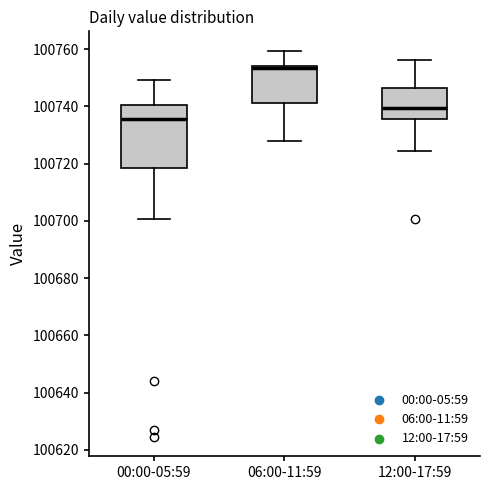

Reading left to right, read every box against the y-axis: the position of its median line, the range the box covers, and the ends of its whiskers. The values are not printed on the chart, so give them approximately, as read against the axis.

00:00-05:59: median 100736, box 100718 to 100740, whiskers 100700 to 100750
06:00-11:59: median 100754 (just below the box's upper edge), box 100742 to 100754, whiskers 100728 to 100760
12:00-17:59: median 100740, box 100736 to 100746, whiskers 100724 to 100756